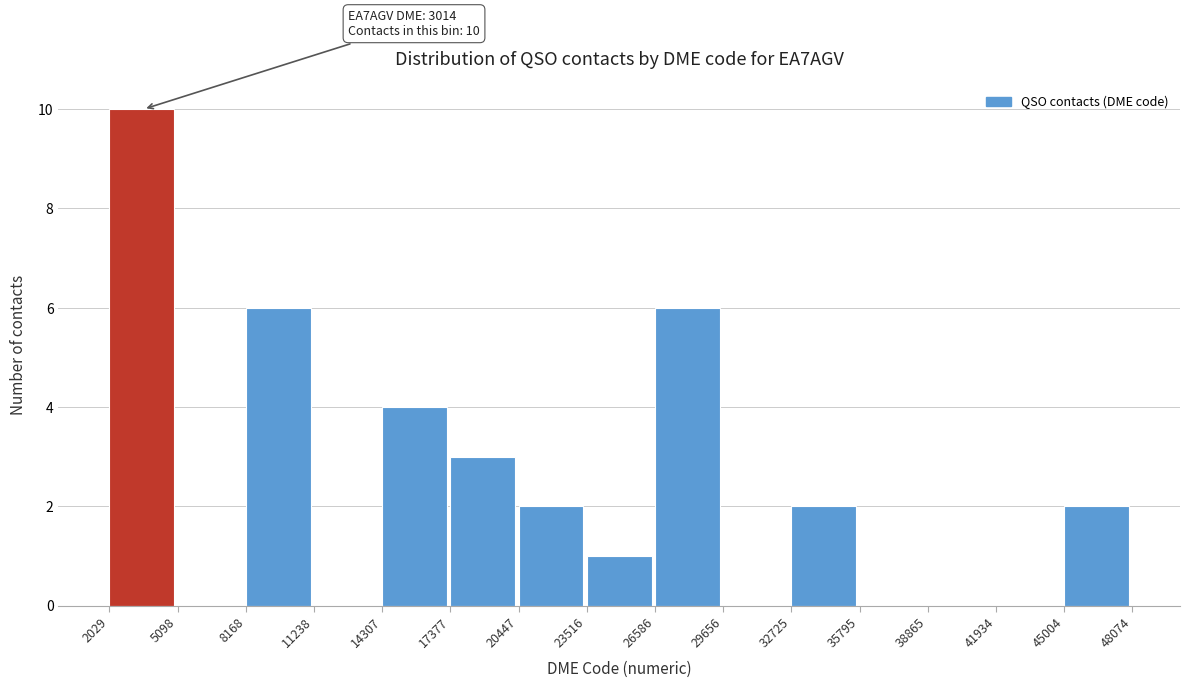

Which range on the x-axis has the tallest bar?

2029 to 5098